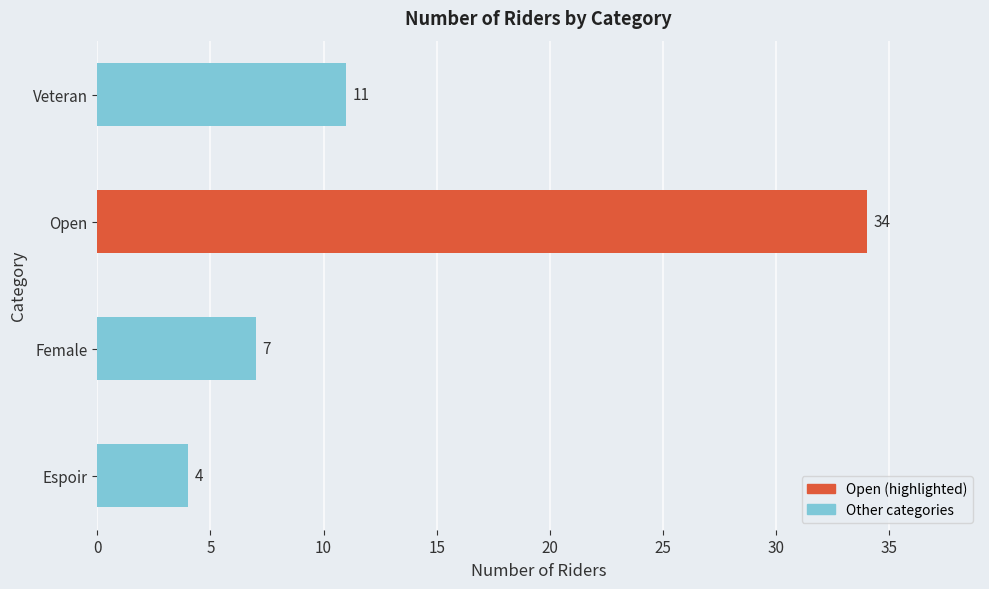

Rank the categories by value from highest to lowest.

Open, Veteran, Female, Espoir